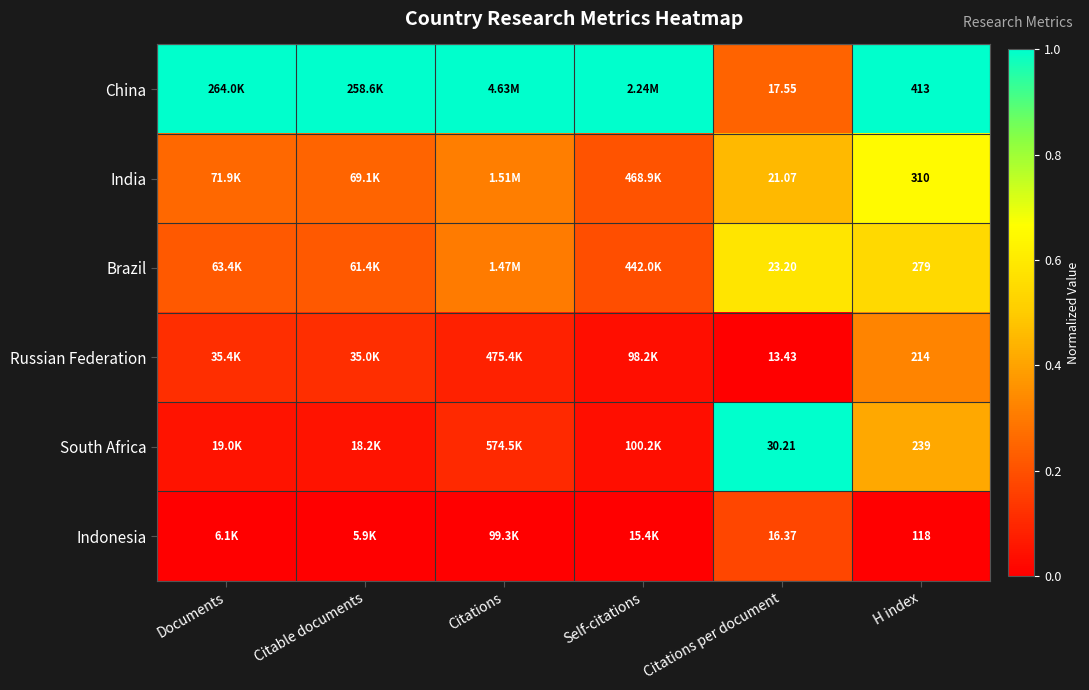

What is the highest value of the South Africa series?

1.0